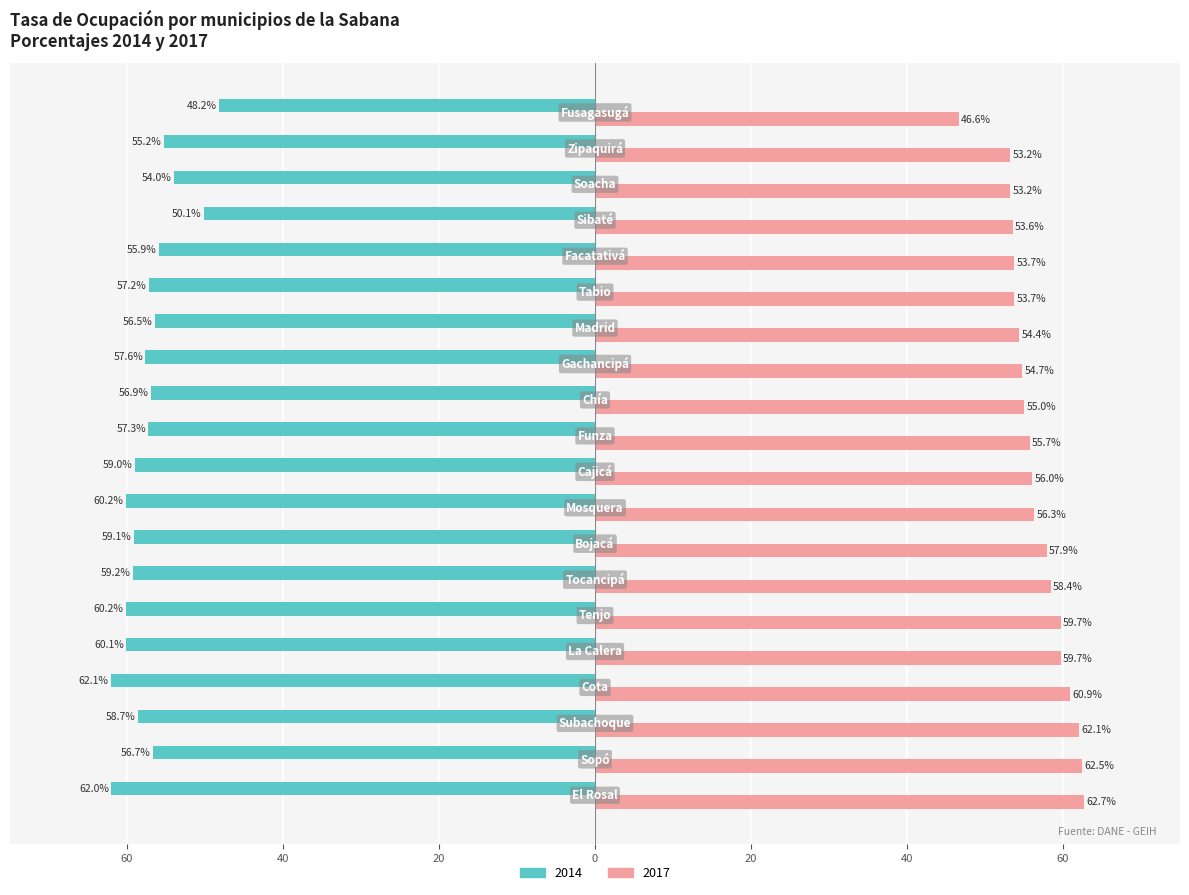

What are all the series names shown in the legend?

2014, 2017